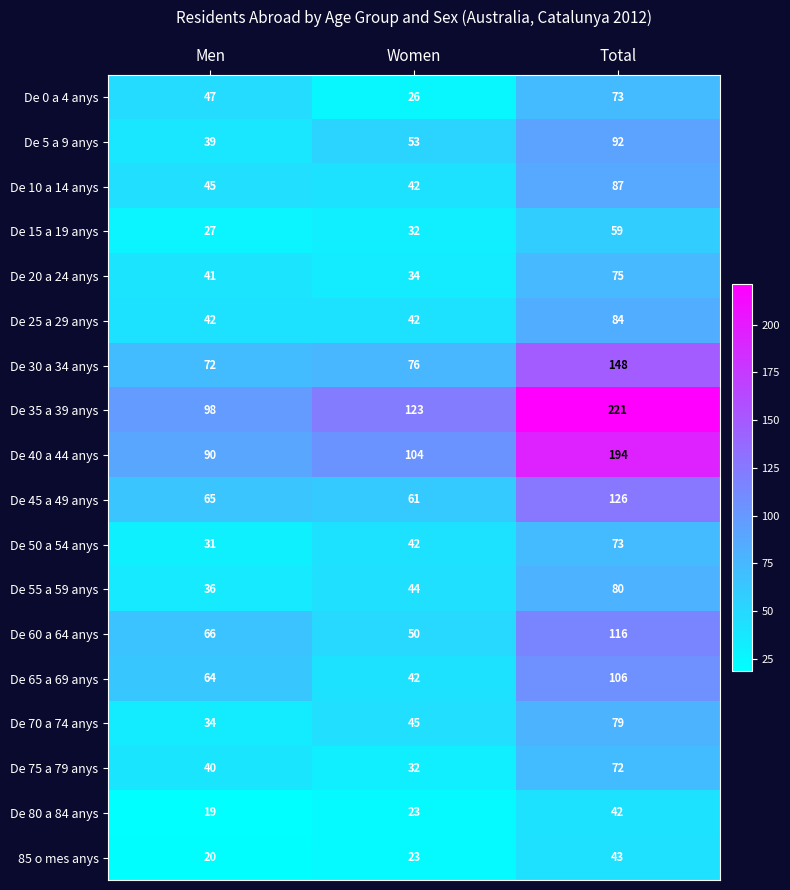

Which series has the largest range (max minus min)?

De 35 a 39 anys